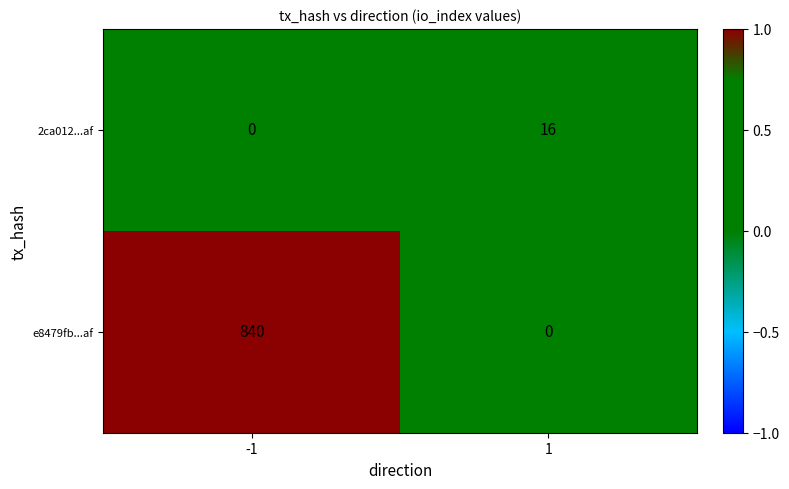

Which series has the largest total across all categories?

e8479fb...af